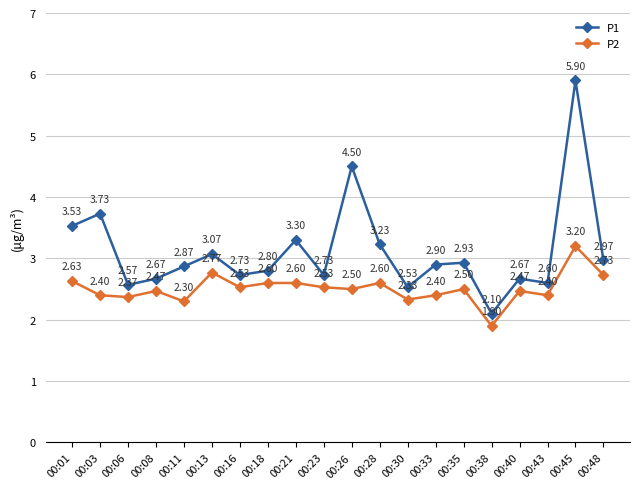

Which series changed the most between 00:30 and 00:35?

P1